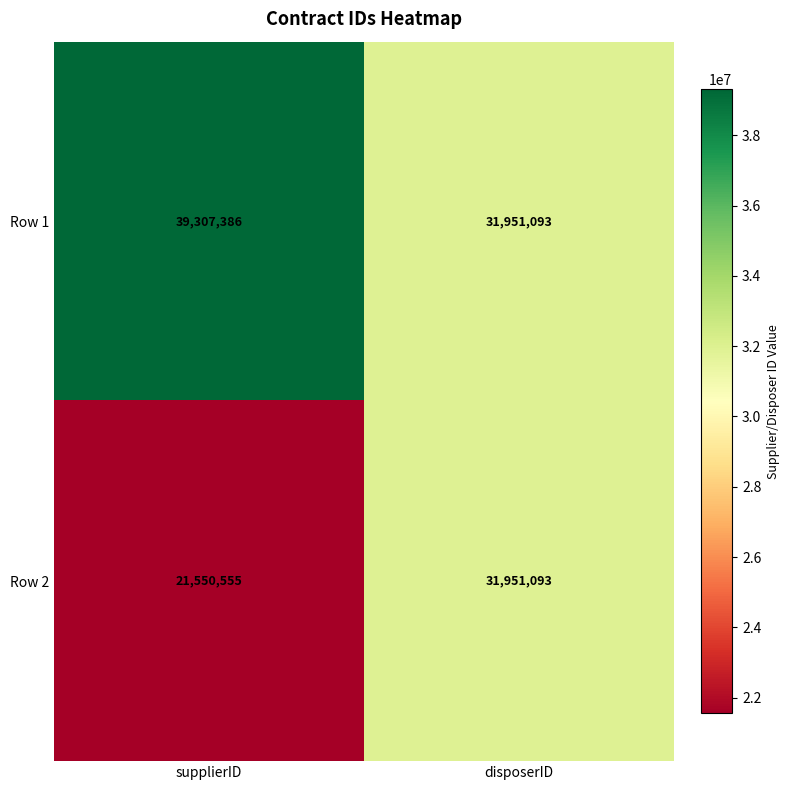

Rank the series by their average value, from highest to lowest.

Row 1, Row 2